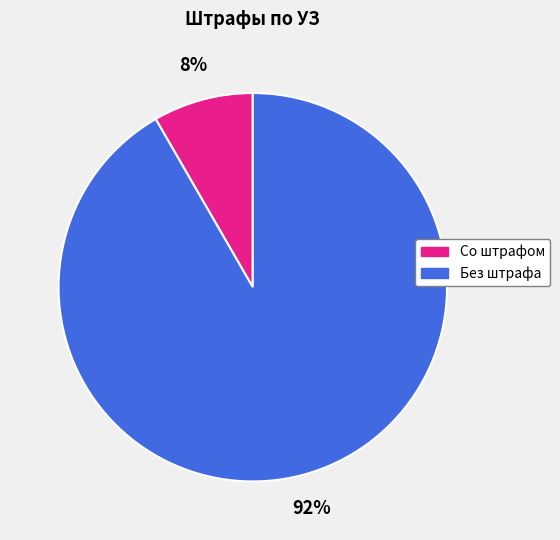

Count the number of slices in the pie.

2